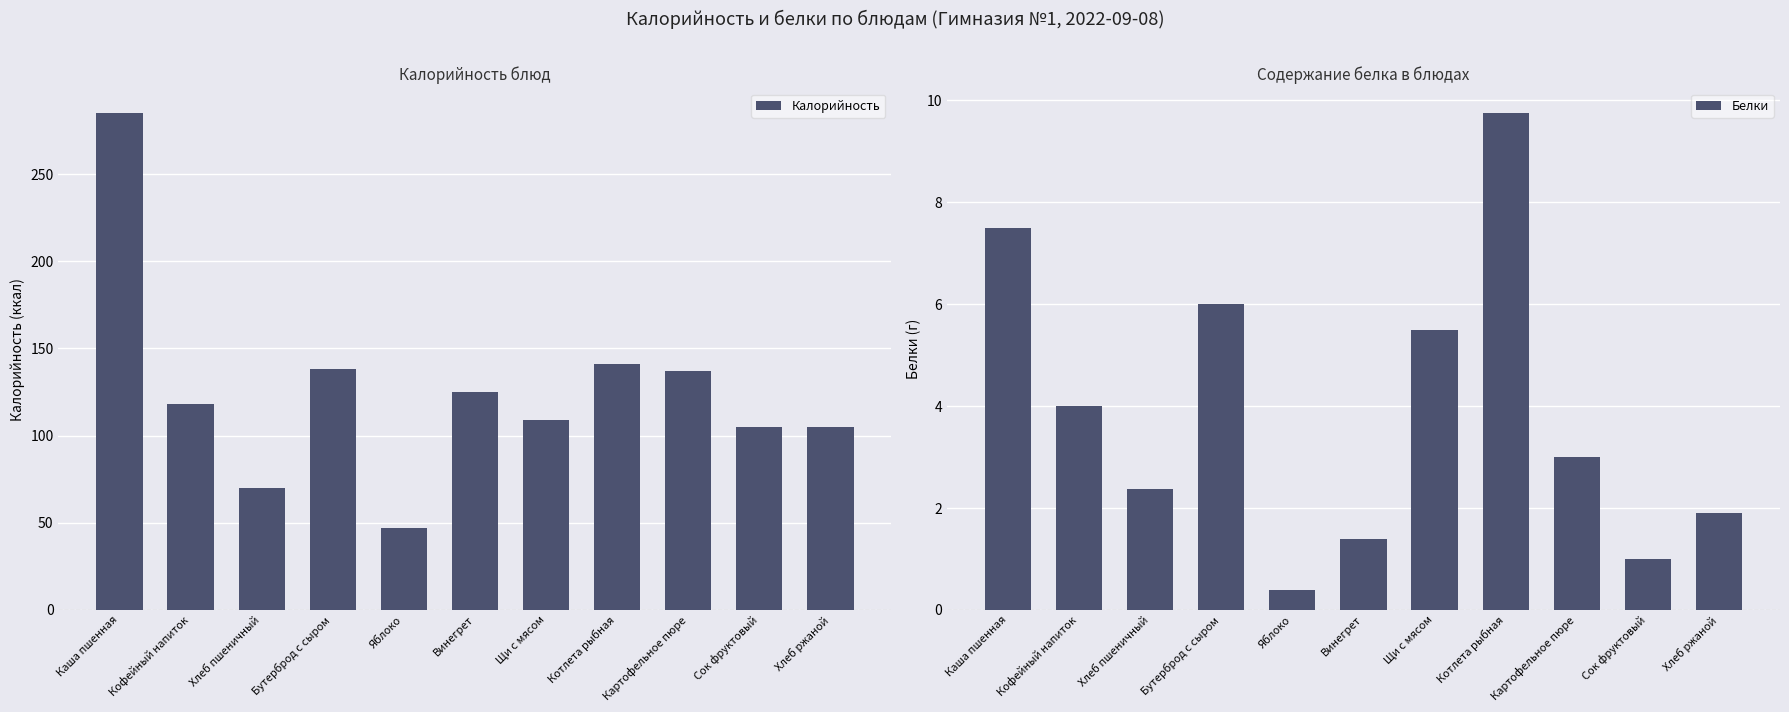

What is the label of the 8th bar from the left?

Котлета рыбная